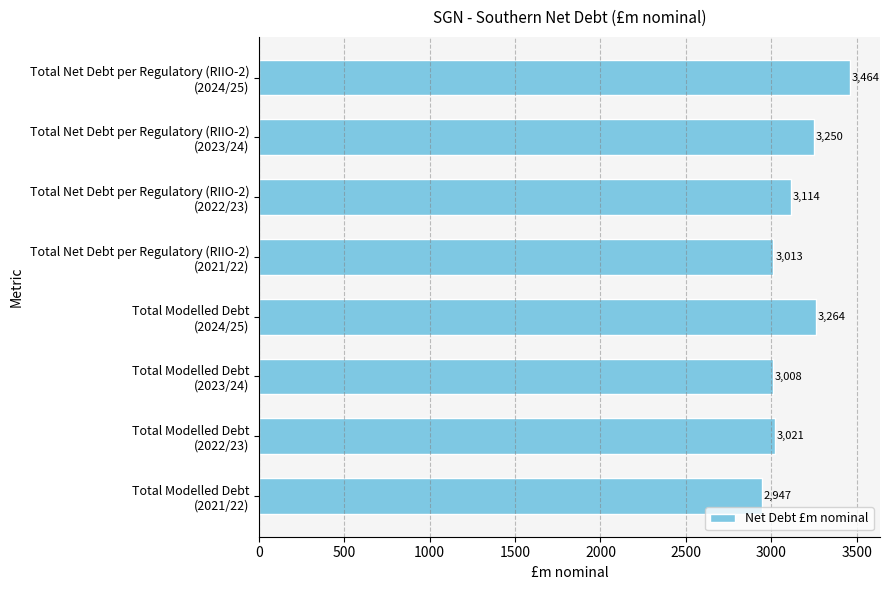

What is the smallest value displayed?

2947.2